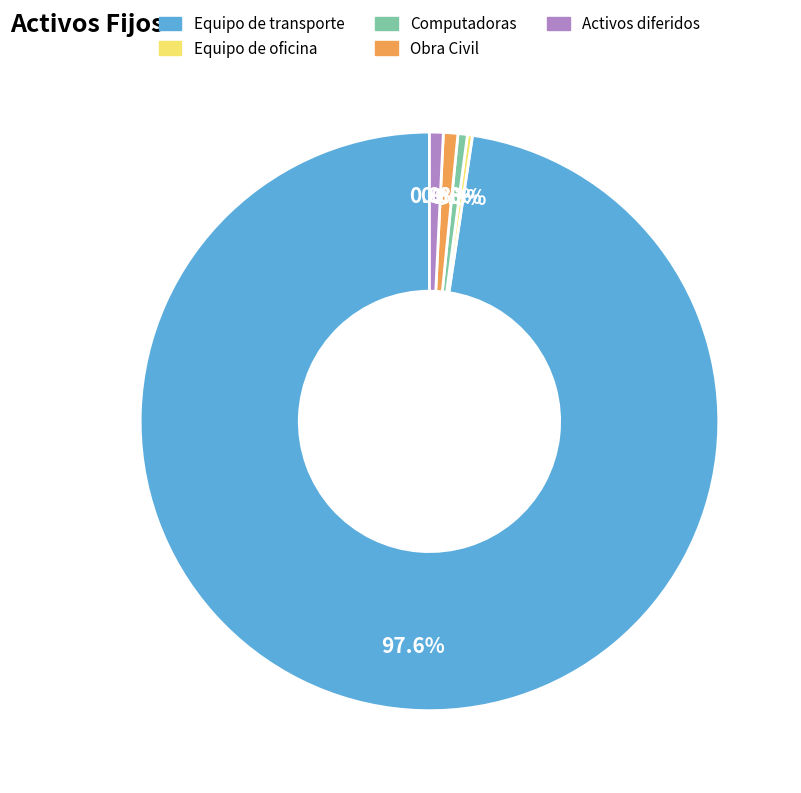

To the nearest percent, what portion does Equipo de transporte represent?

98%